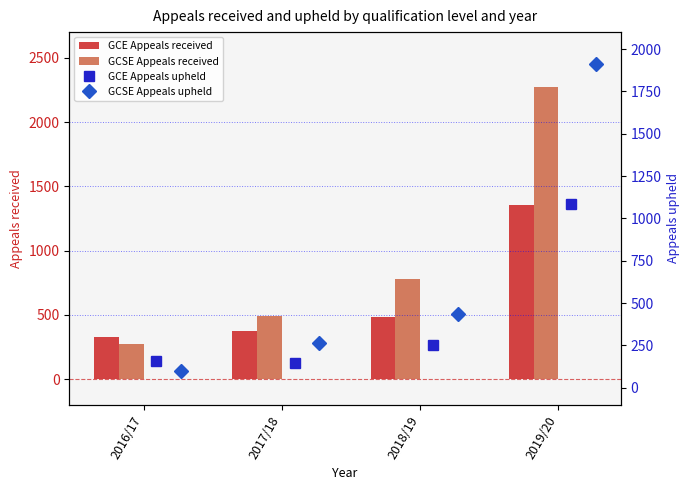

Where is GCSE Appeals received nearest to the value 1270?

2018/19